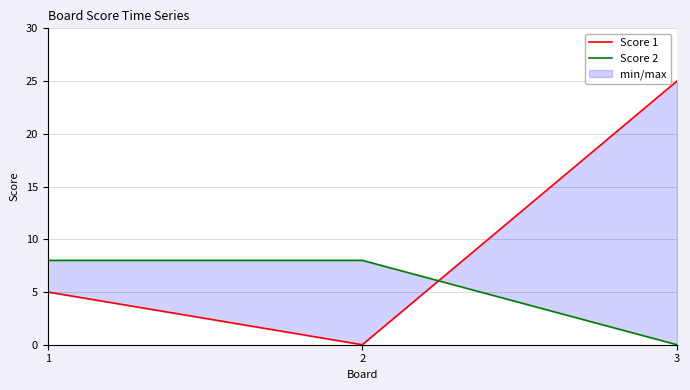

Is the value of Score 2 at 2 greater than the value of Score 1 at 2?

Yes